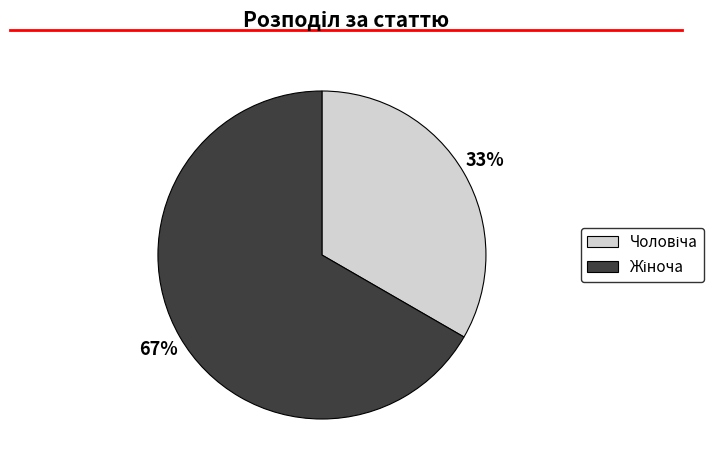

Is there a majority slice in this chart?

Yes